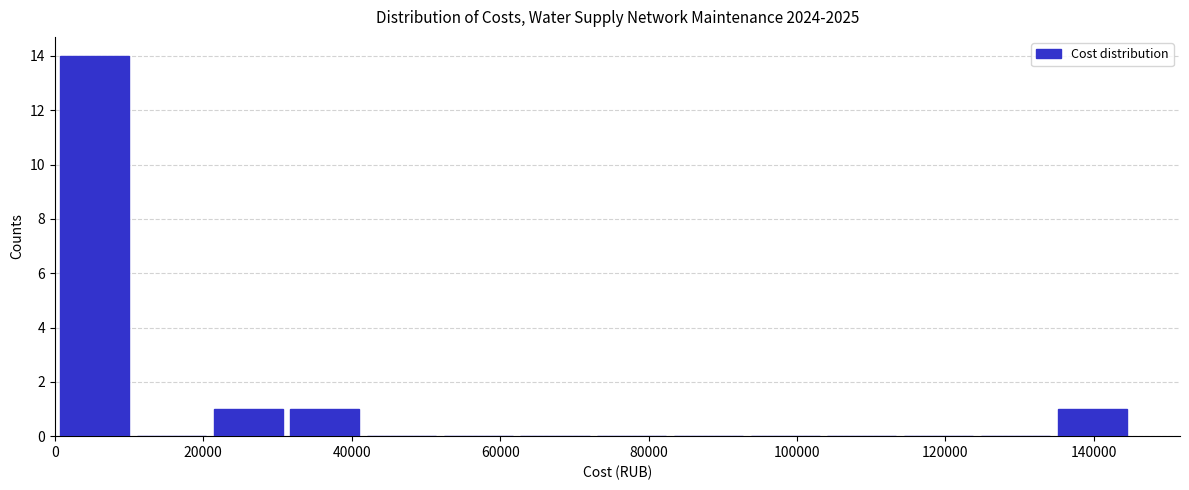

Which range on the x-axis has the tallest bar?

0 to 10000